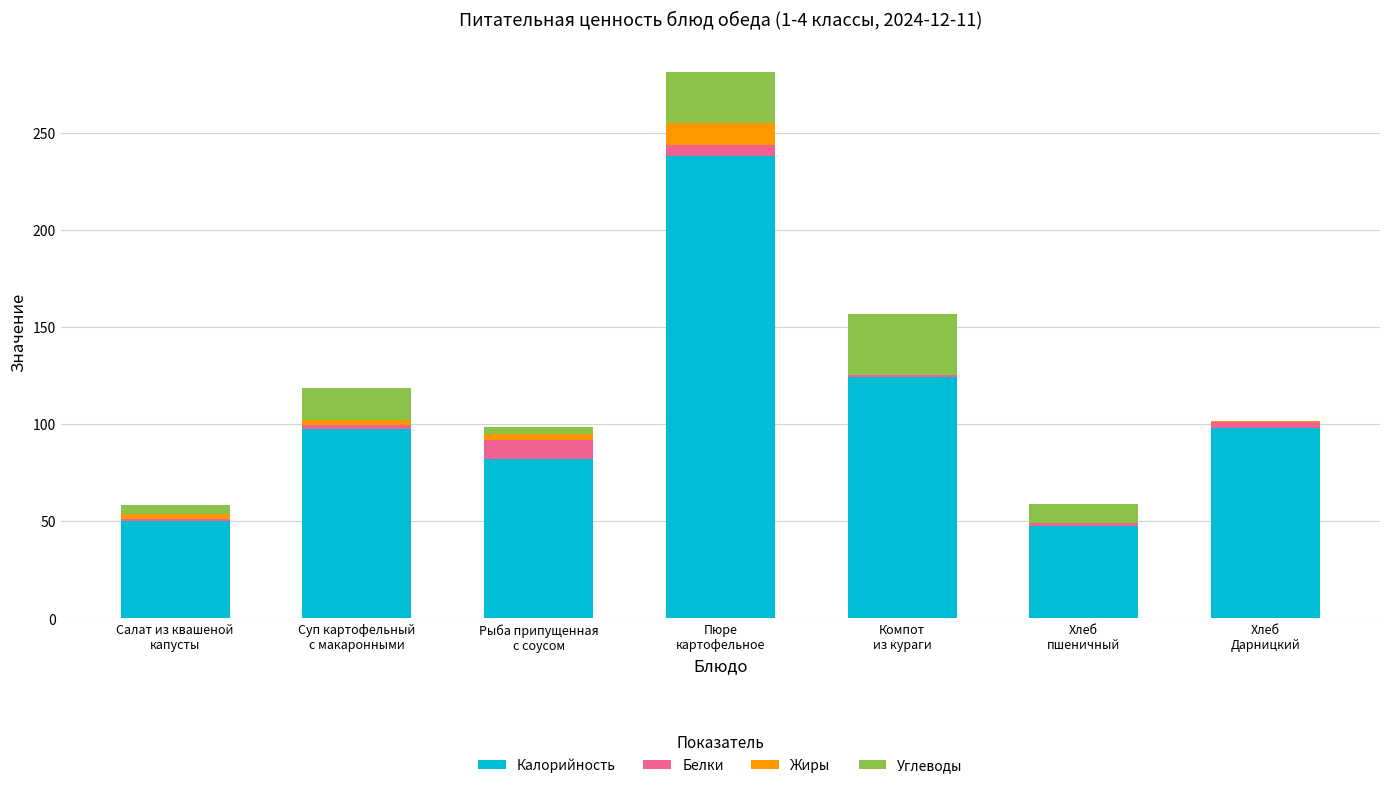

What is the sum of all Калорийность values?

737.7